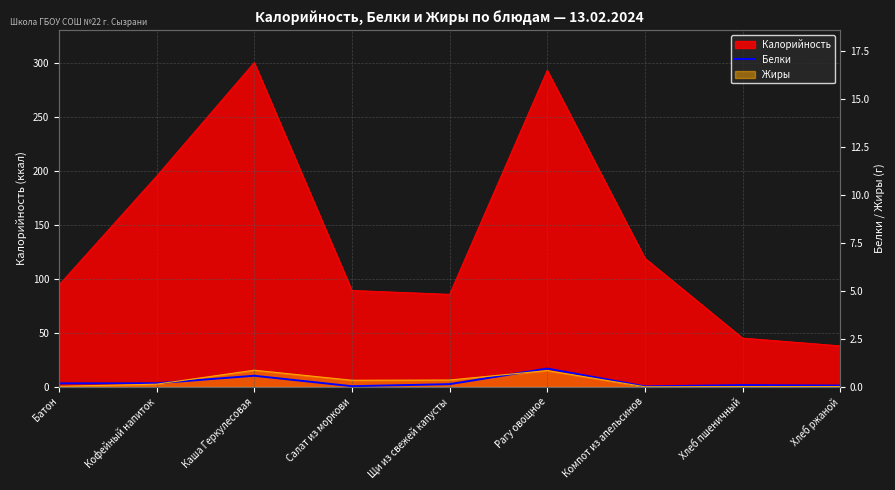

At which category does the data reach its first local peak?

Каша Геркулесовая